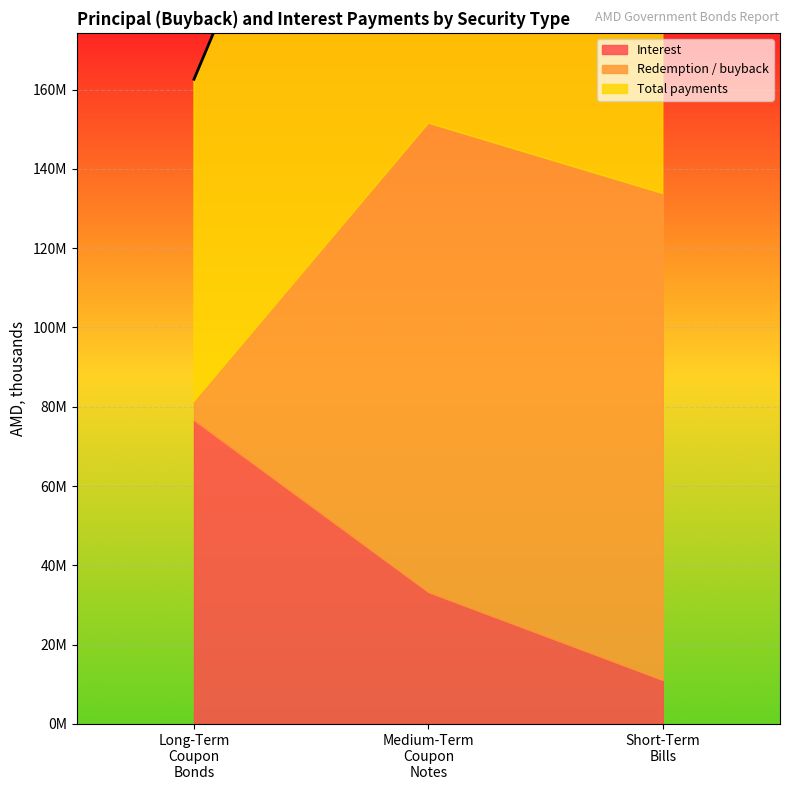

What is the lowest value of the Total payments series?

81306289.2